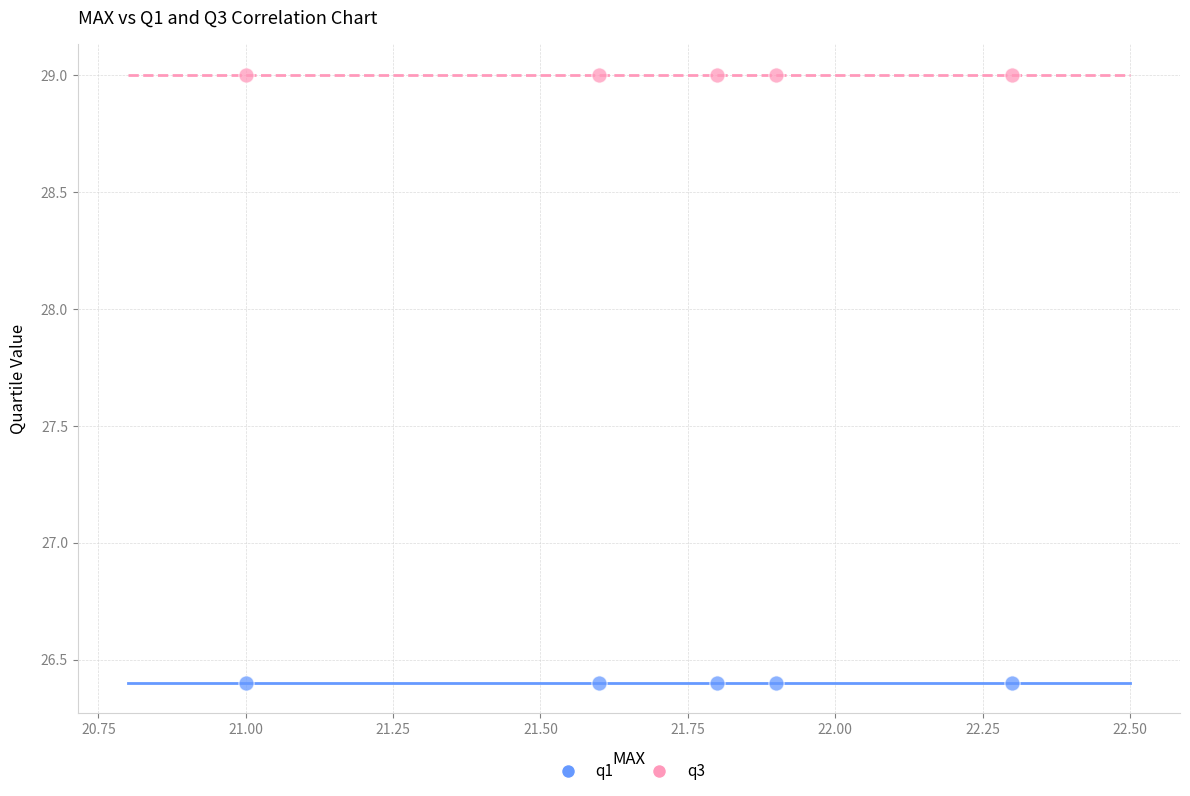

What are all the series names shown in the legend?

q1, q3